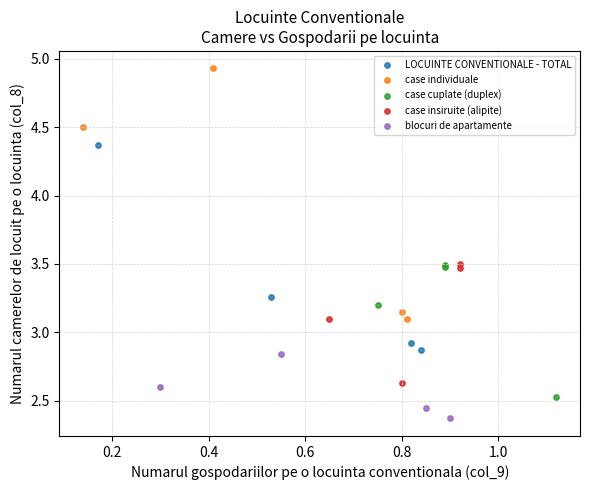

What are all the series names shown in the legend?

LOCUINTE CONVENTIONALE - TOTAL, case individuale, case cuplate (duplex), case insiruite (alipite), blocuri de apartamente